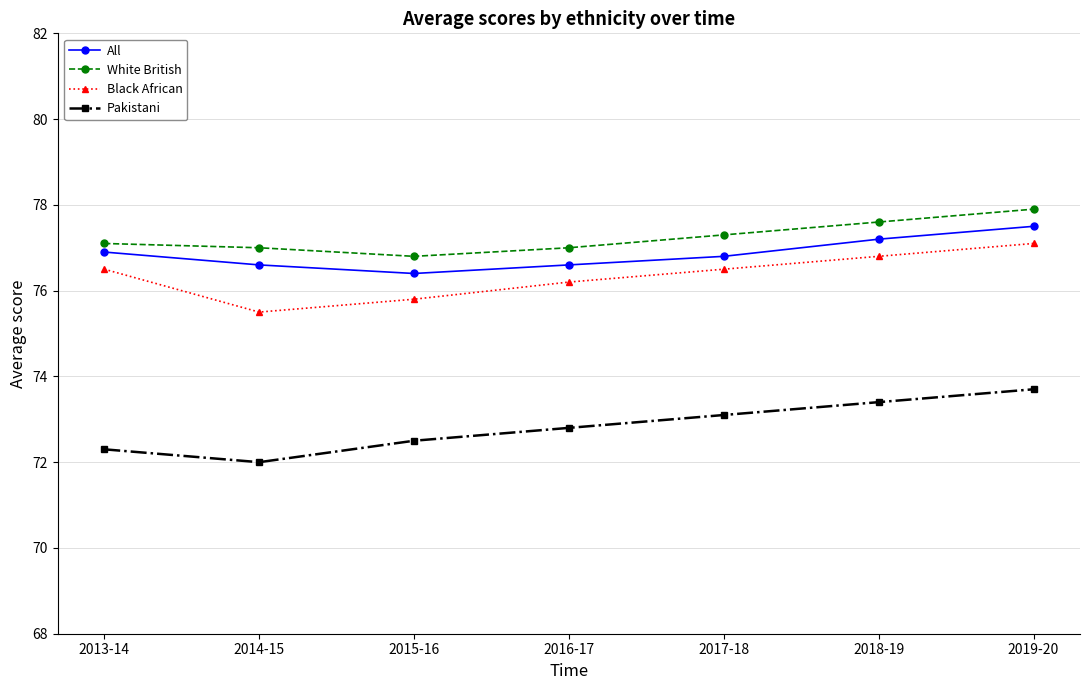

The value of Pakistani at 2016-17 is 72.8. True or false?

True